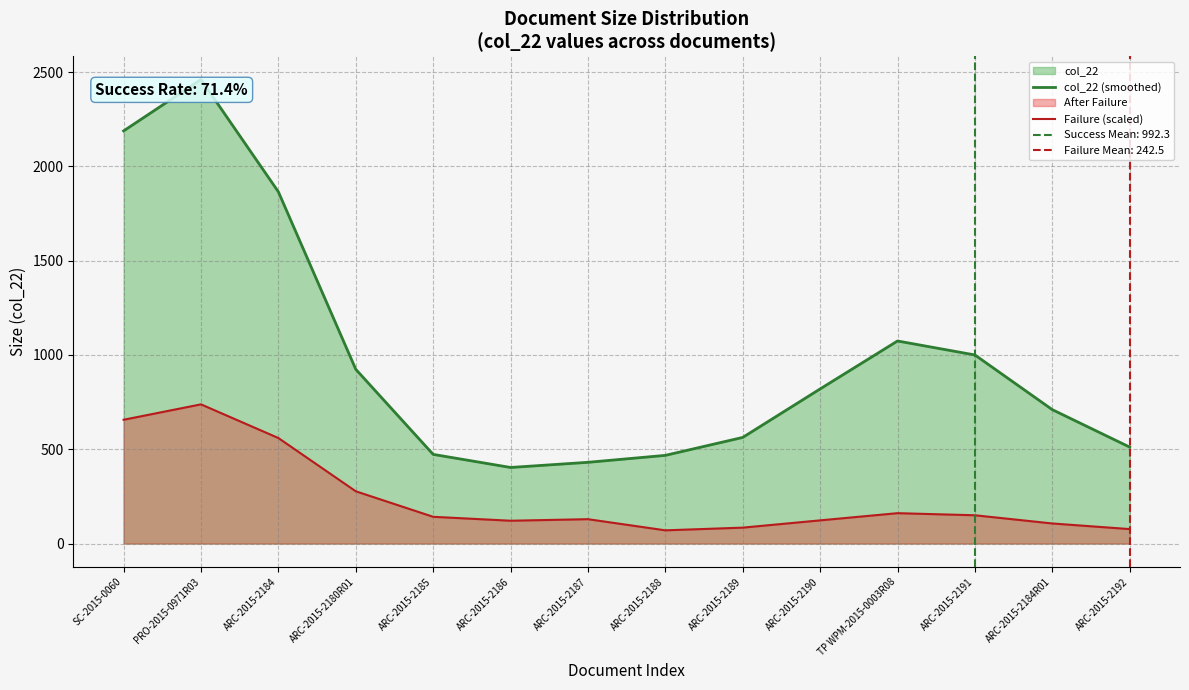

What is the minimum value shown in the chart?

70.2